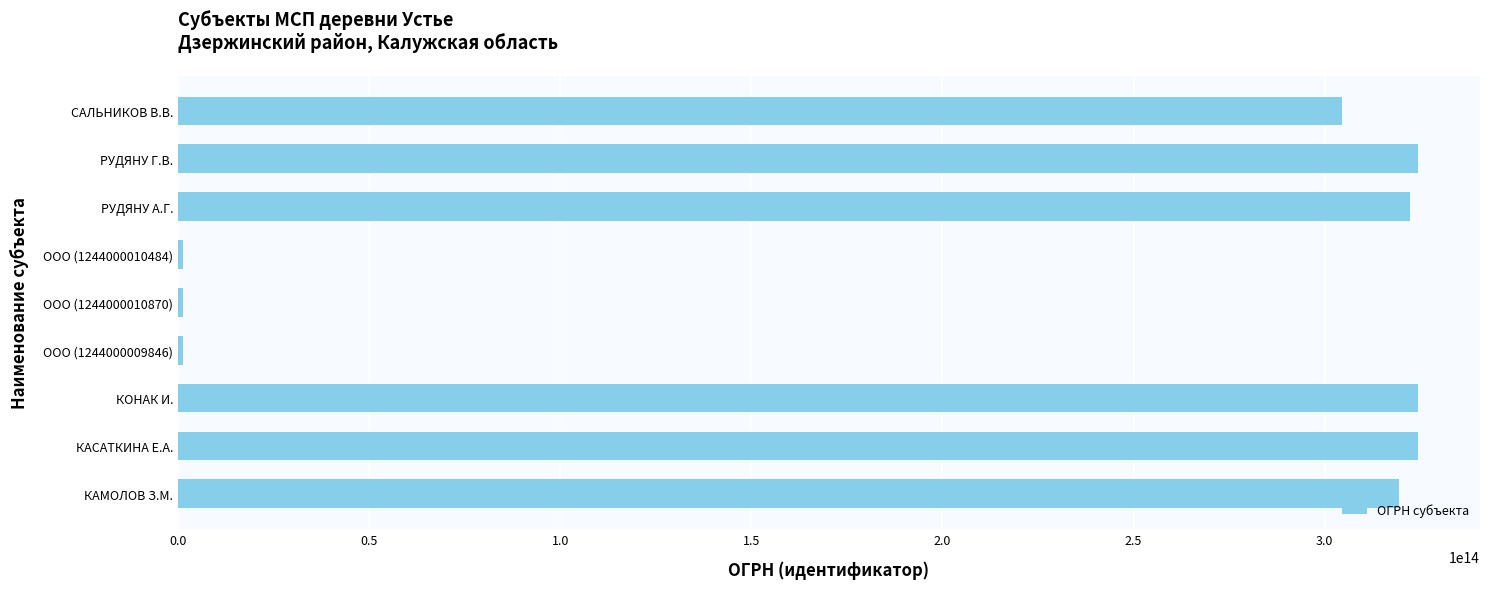

Approximately how many times larger is the value at РУДЯНУ Г.В. compared to КОНАК И.?

1.0